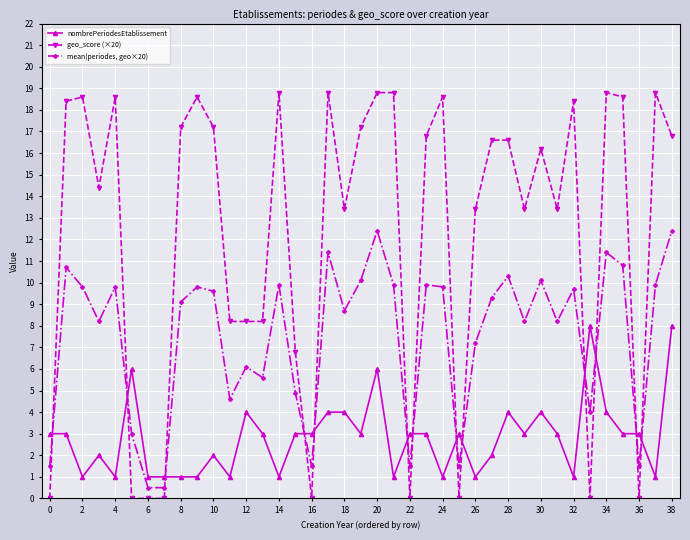

True or false: nombrePeriodesEtablissement and mean(periodes, geo×20) cross at least once.

True